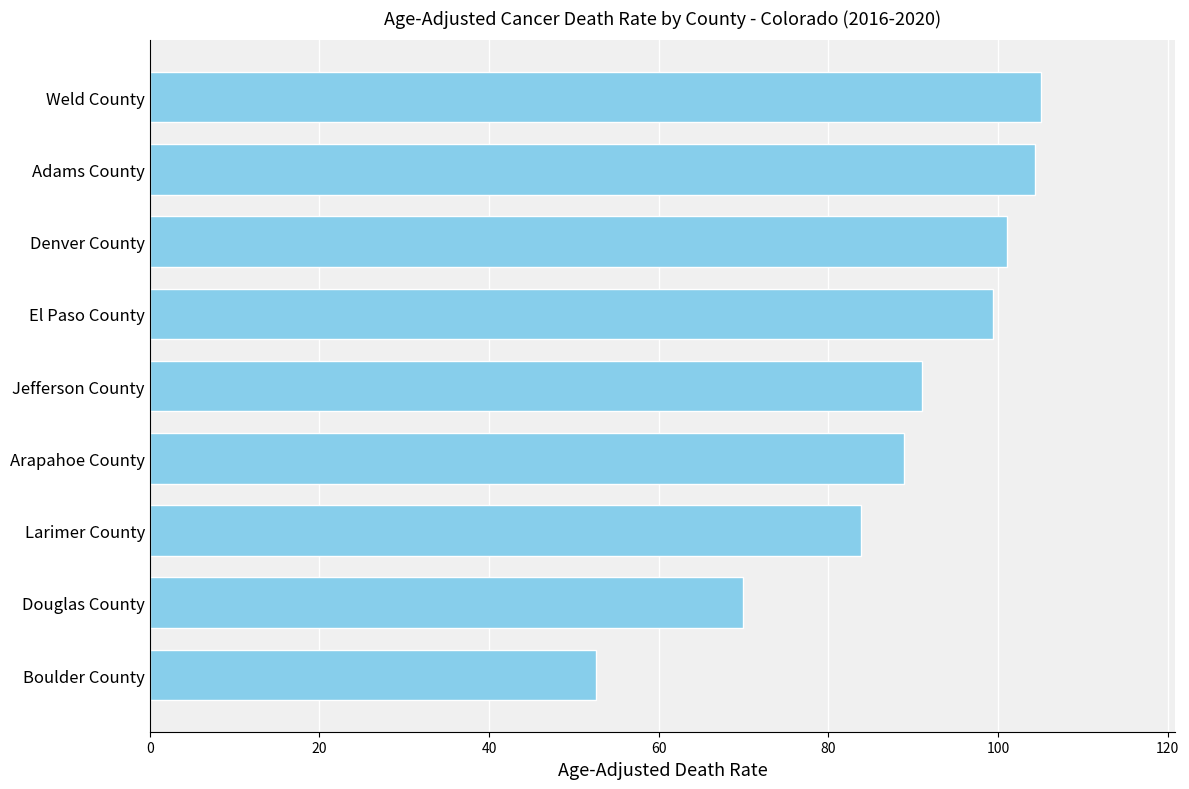

Read the value at Douglas County.

69.9